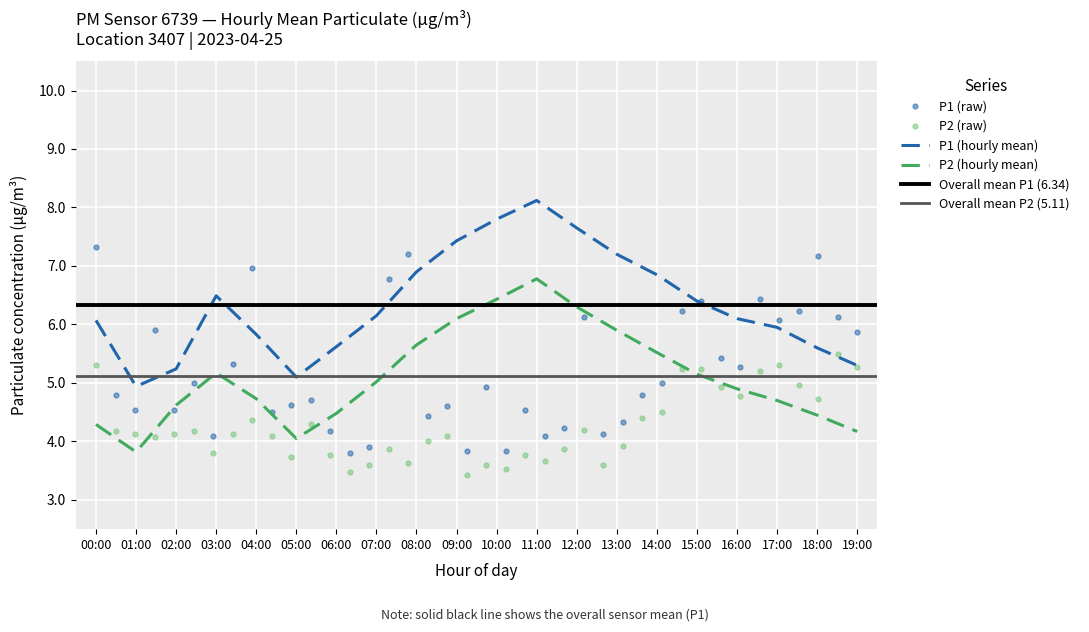

True or false: P1 (hourly mean) has a value of 11.7 at 13:00.

False